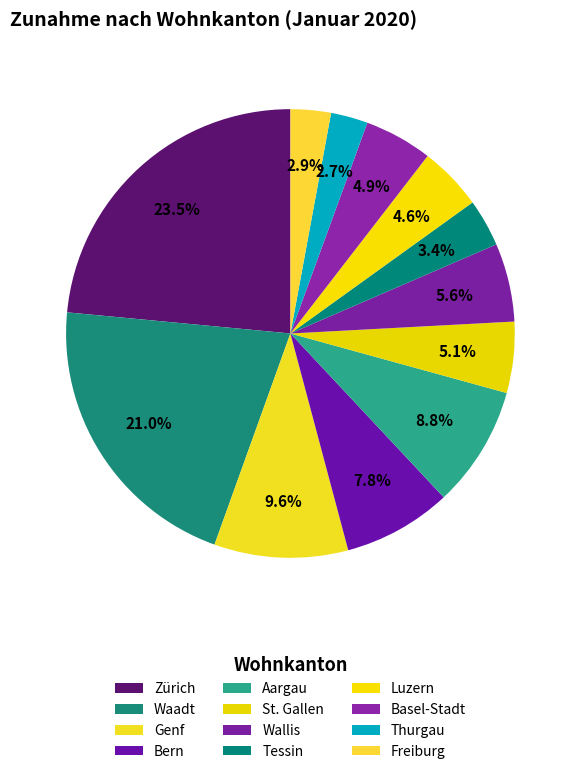

To the nearest percent, what percentage of the pie is Wallis?

6%